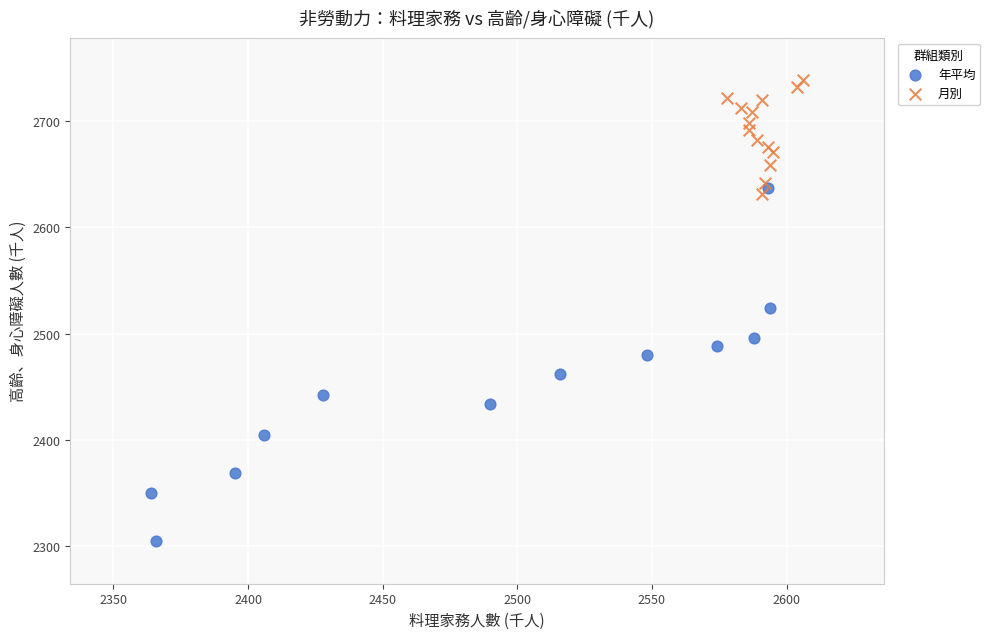

Which series has the largest Y range (max minus min)?

年平均